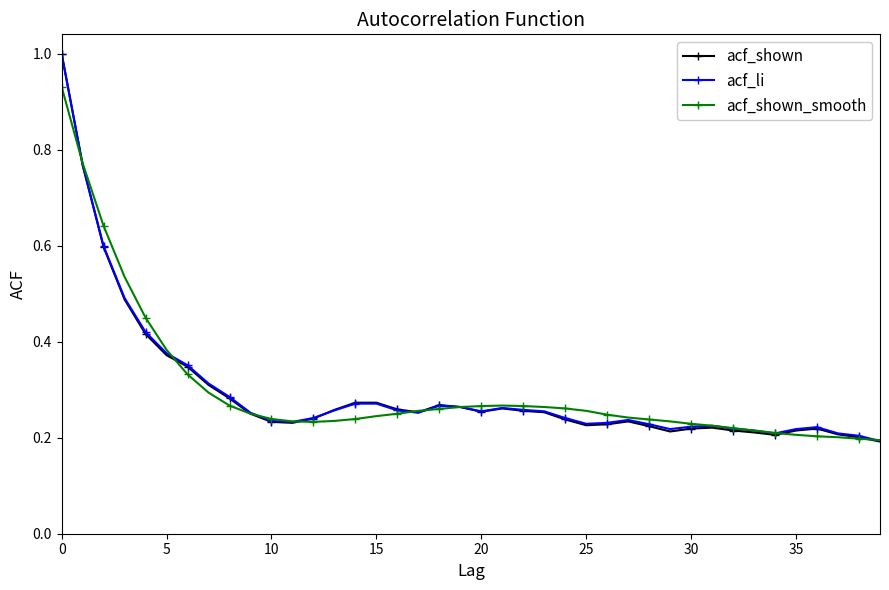

Does the chart display data point markers on the line(s)?

Yes